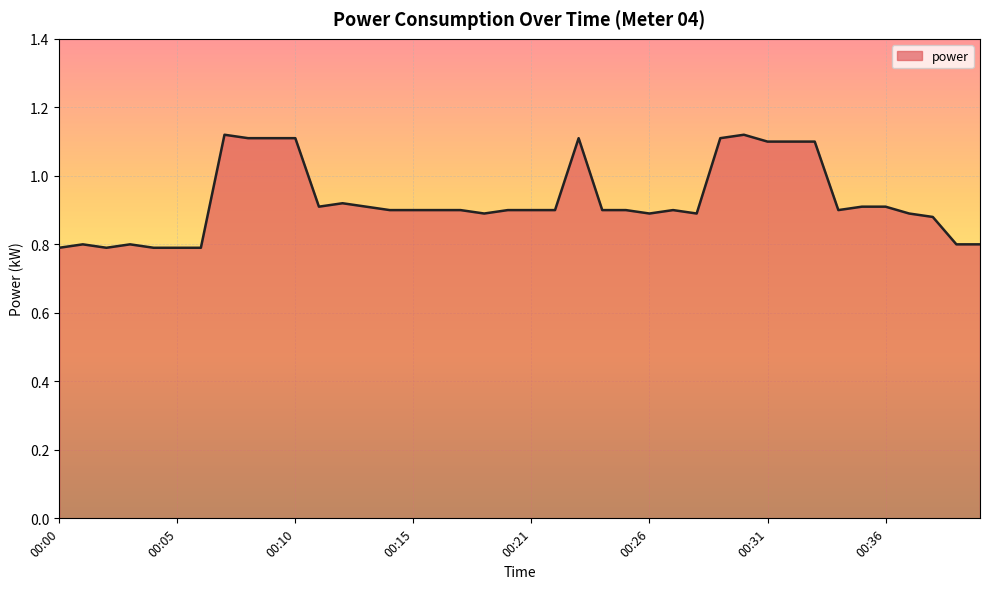

What is the smallest value displayed?

0.8